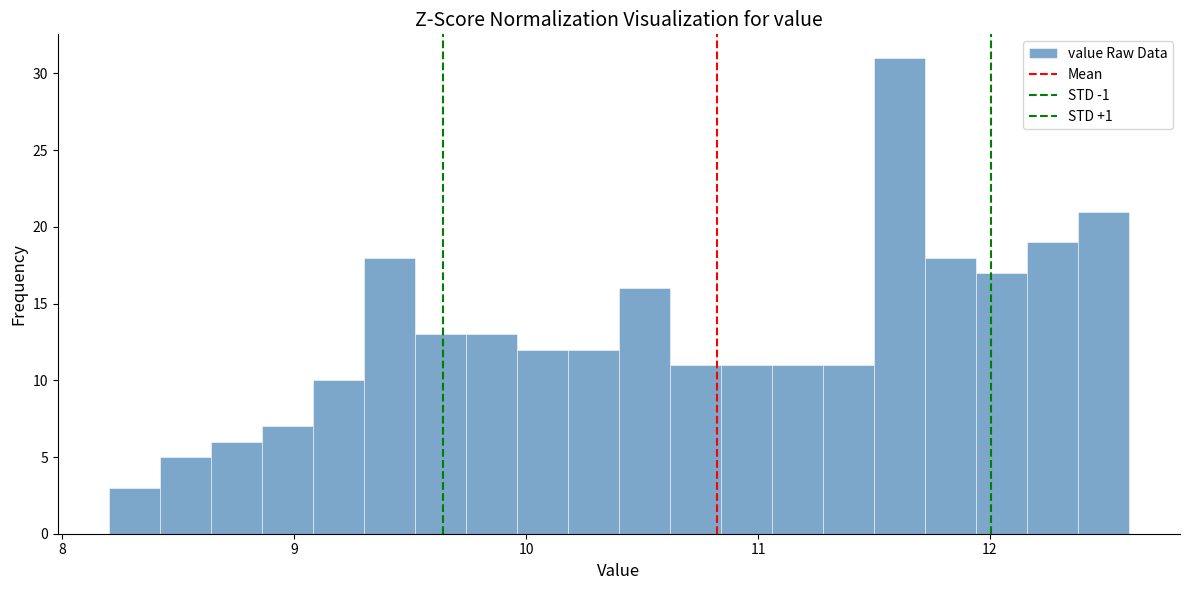

Around what value on the x-axis is the tallest bar? Give the approximate position of its centre, as read against the axis.

11.6